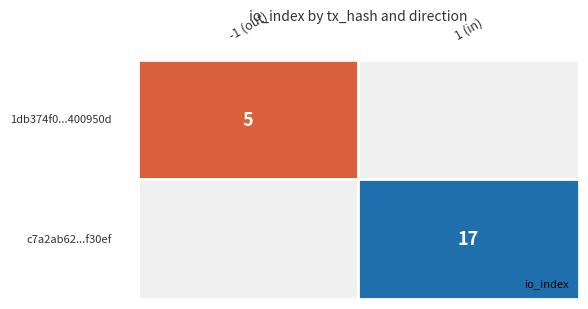

Rank the series at direction from highest to lowest value.

c7a2ab625ab2bf9629db994bb7089874e4c30ef, 1db374f0995a0e20faf06e6f84f31746400950d